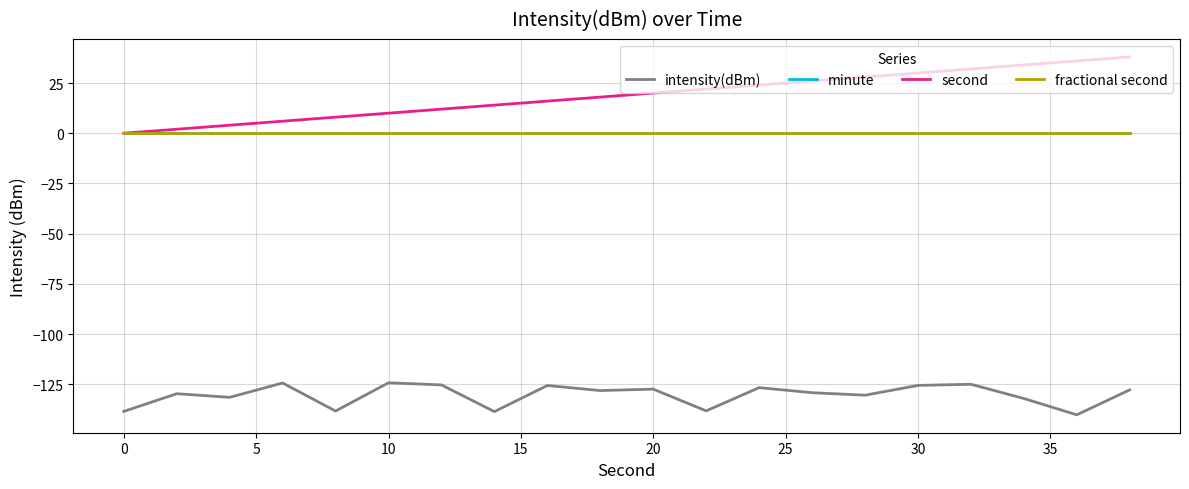

Does the chart have visible grid lines?

Yes